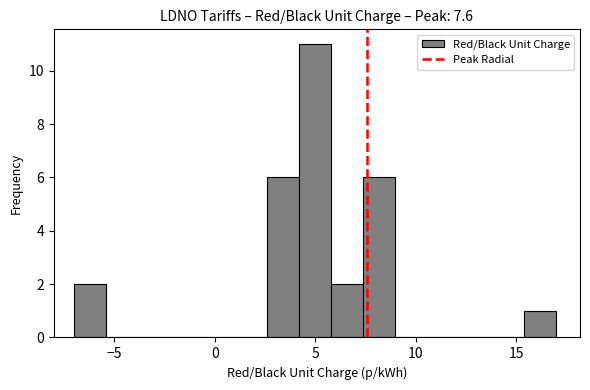

Around what value on the x-axis is the tallest bar? Give the approximate position of its centre, as read against the axis.

5.0